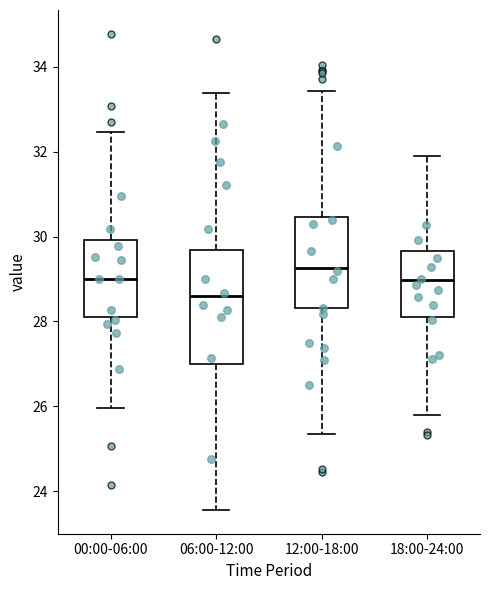

Which box is the tallest, from its lower edge to its upper edge?

06:00-12:00